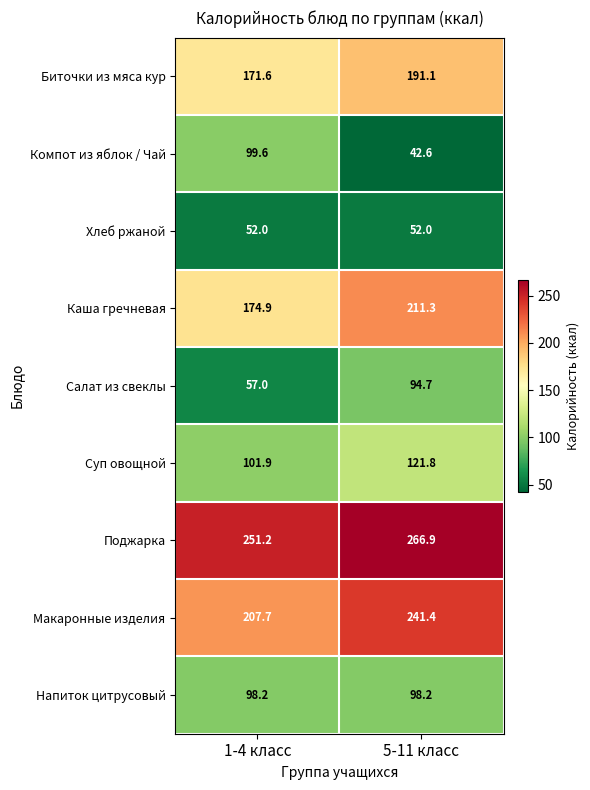

What value does the Хлеб ржаной series have at 1-4 класс?

52.0